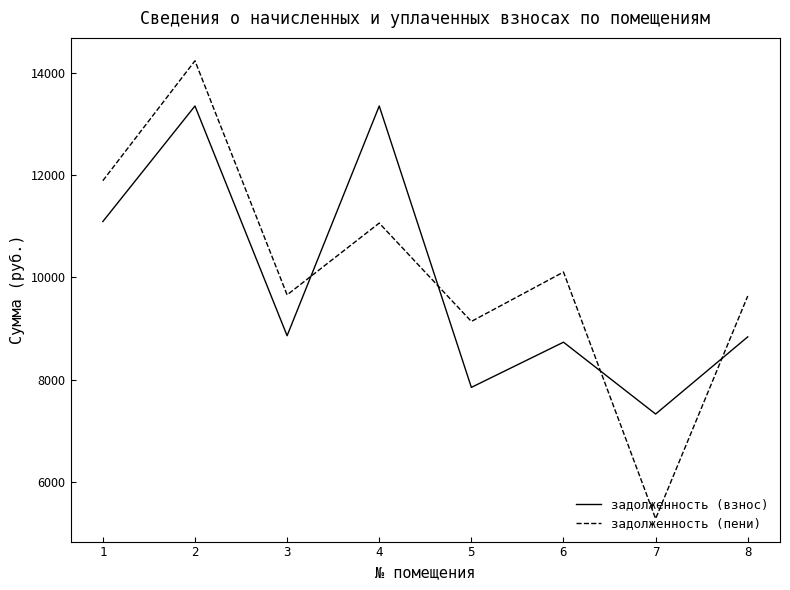

In задолженность (пени), how many points are higher than both neighbors (excluding endpoints)?

3